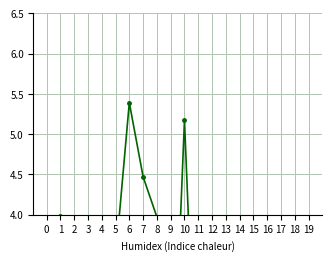

Is it true that the value at 15 is 0.3?

True